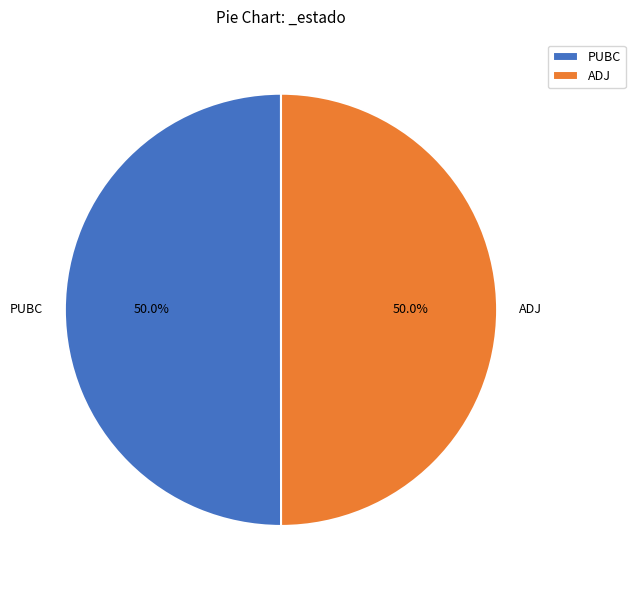

What is the ratio of the value at ADJ to the value at PUBC?

1.0